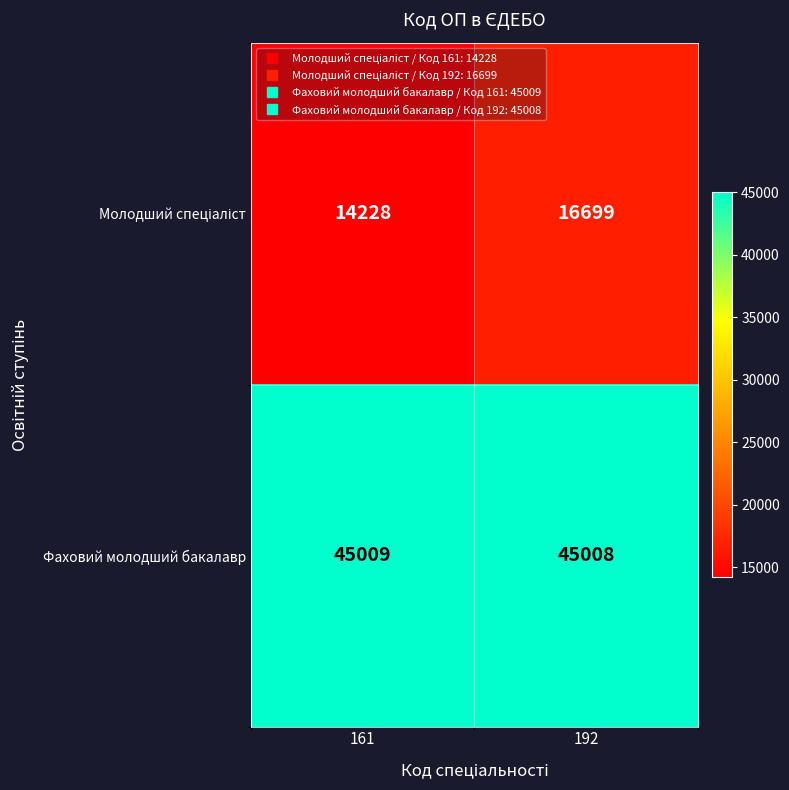

List the labels in order of Фаховий молодший бакалавр value, smallest first.

192, 161